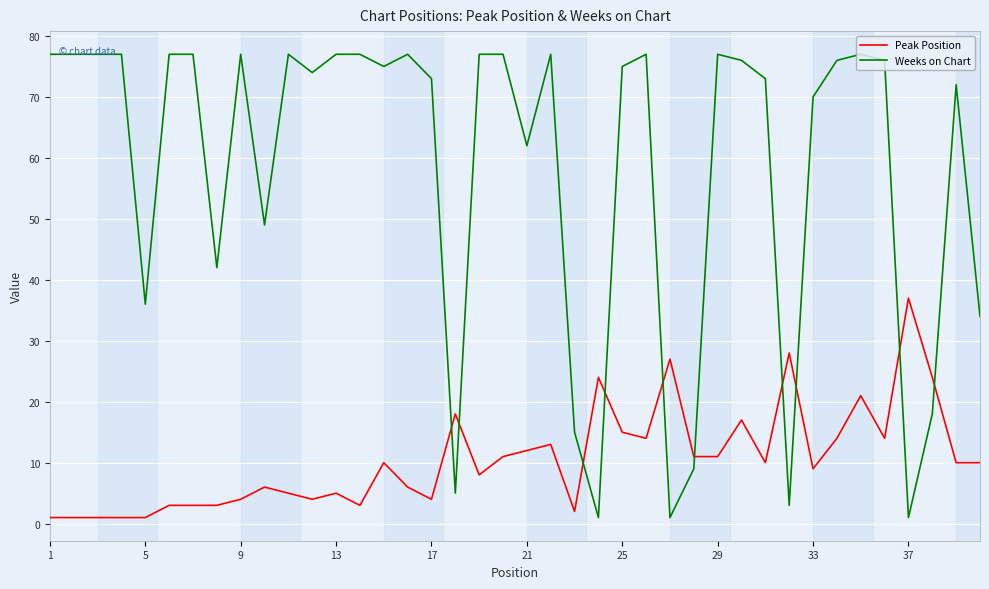

Count the number of data series in this chart.

2